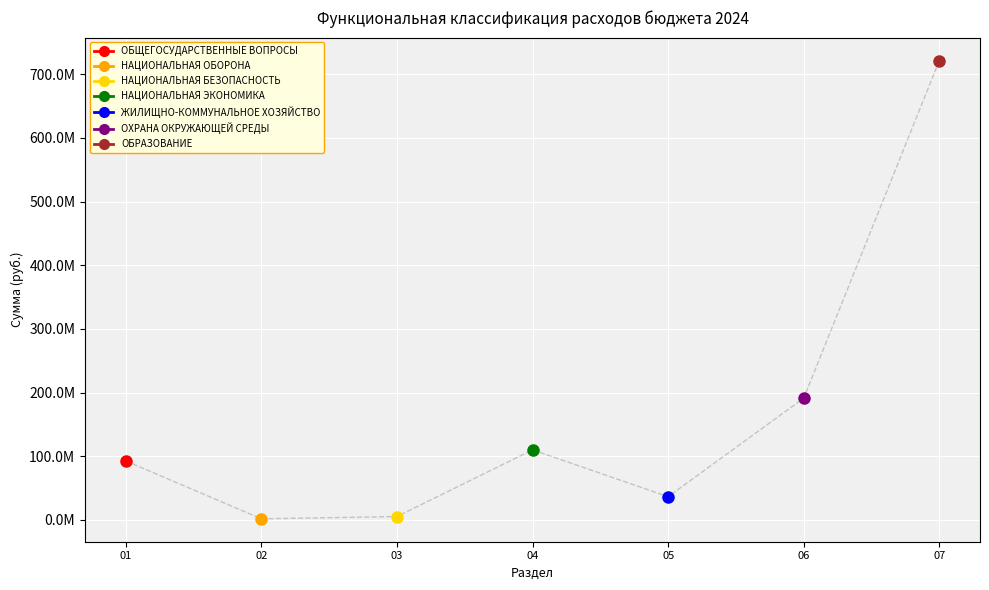

Is this an area chart (filled region under the line)?

No